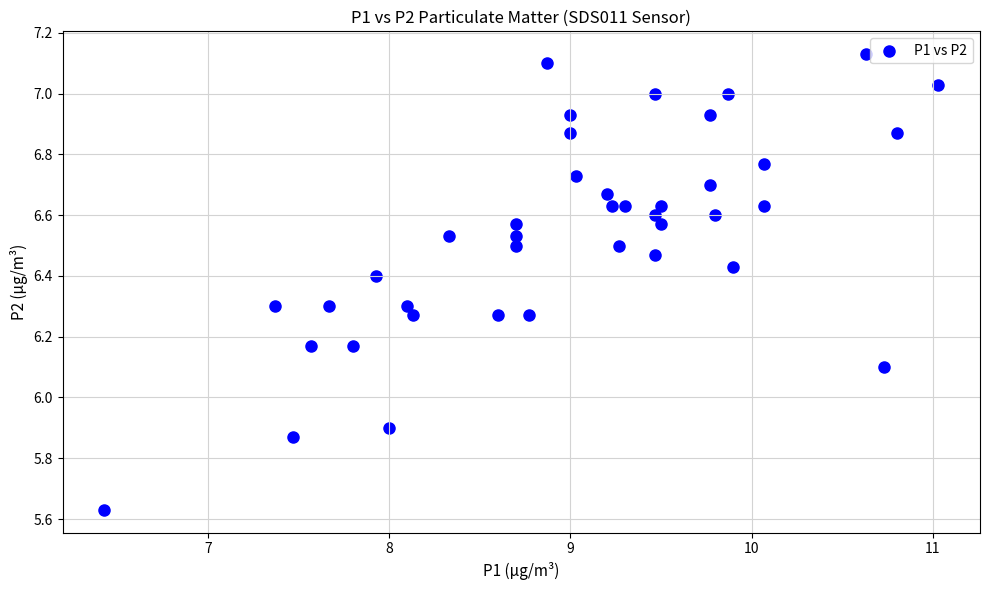

What is the range of Y values (max minus min)?

1.5